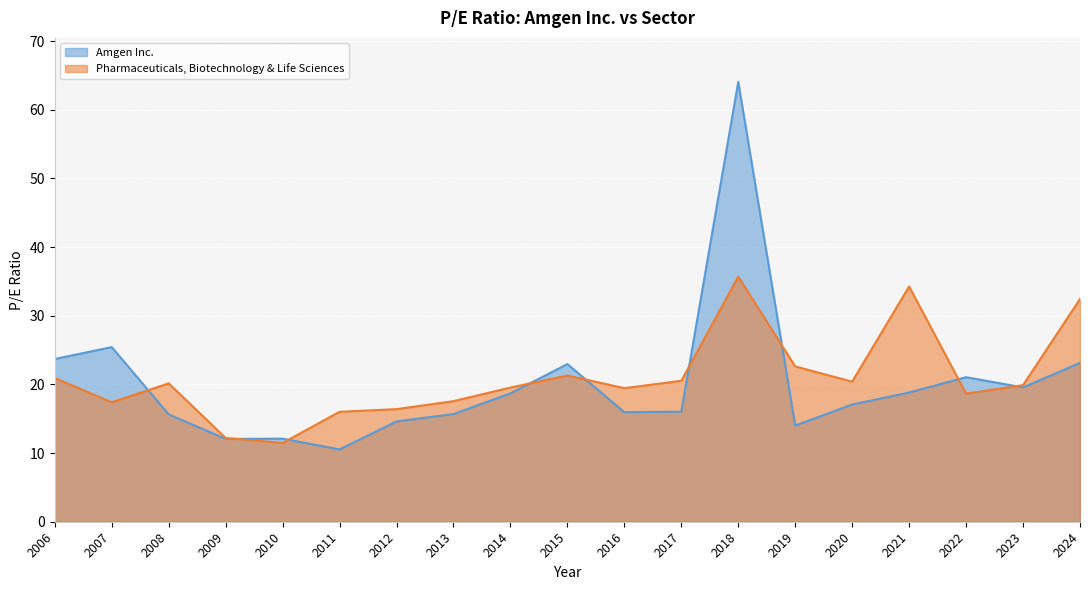

How many lines are shown in the chart?

2